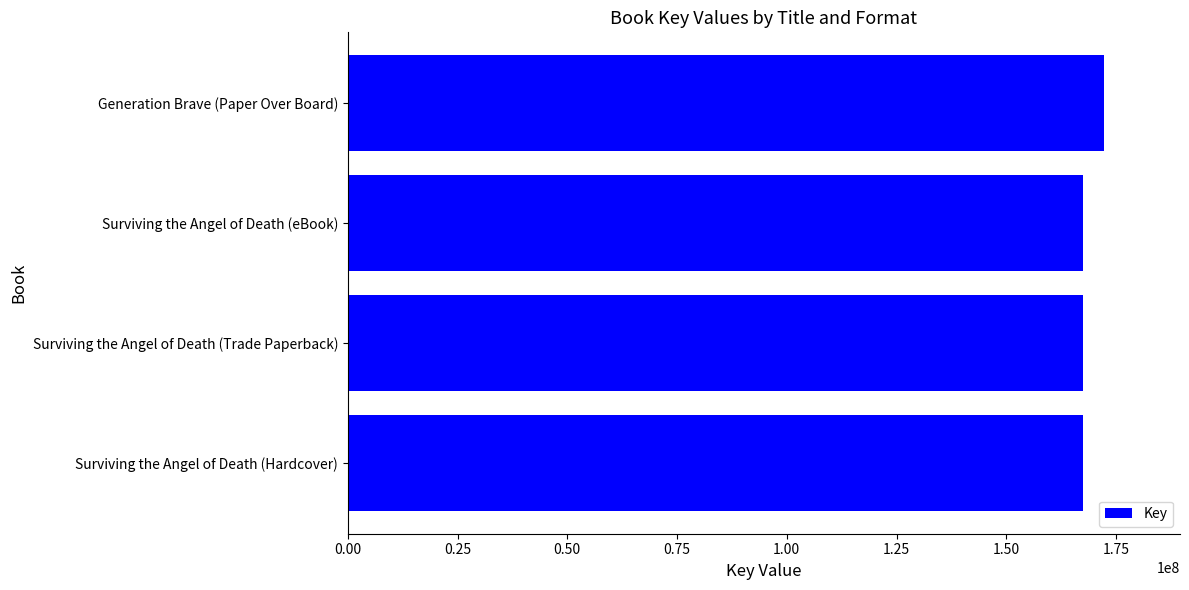

How many bars are there in total?

4